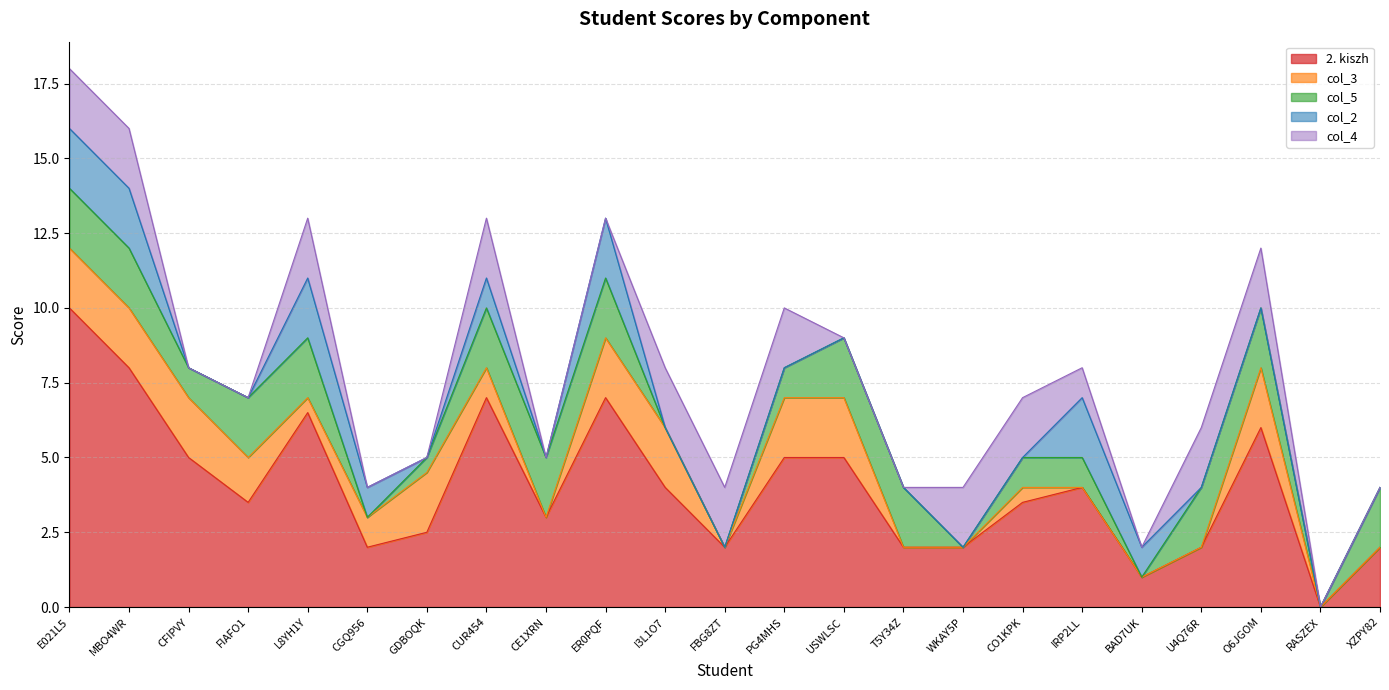

What is the difference between the maximum and minimum values in the col_4 series?

2.0